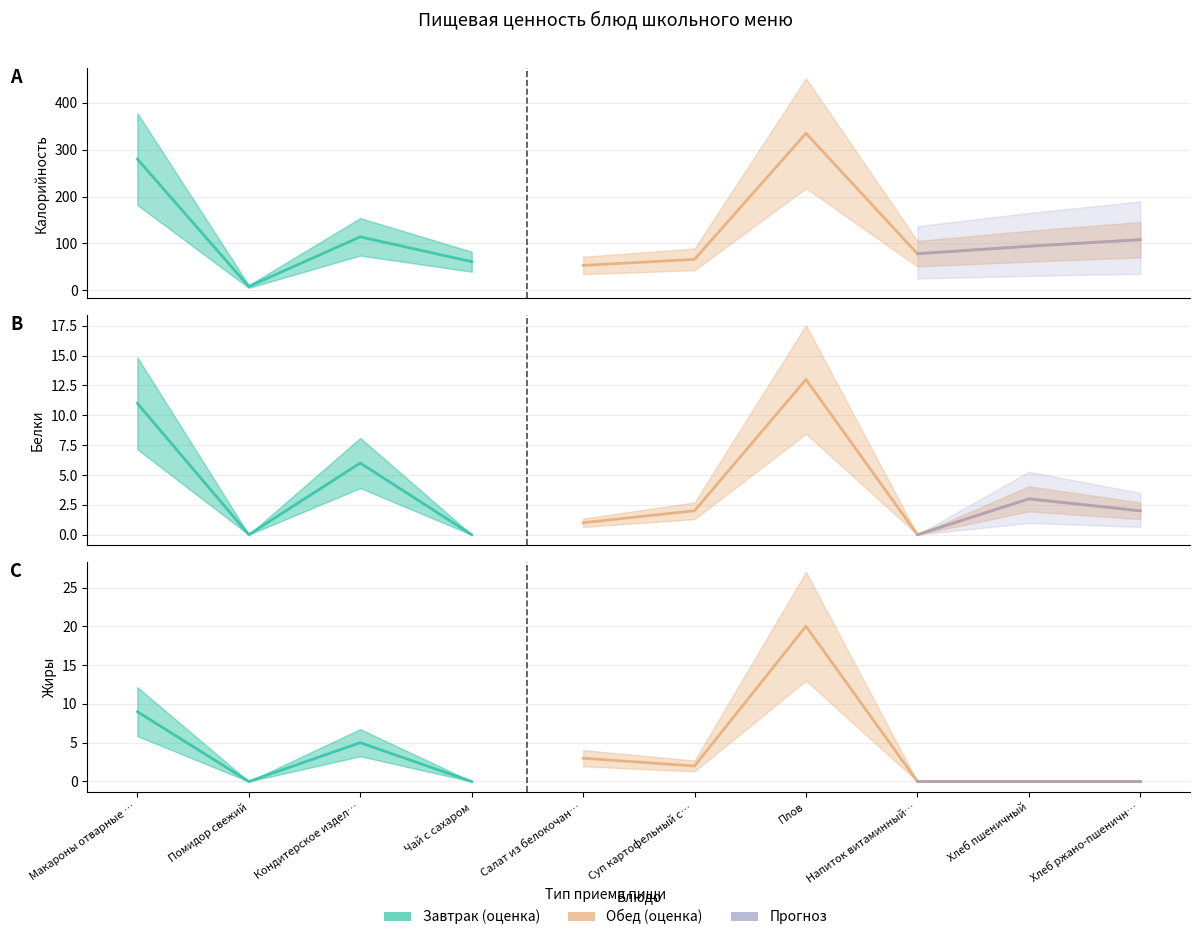

Which category has the lowest value across all series?

Помидор свежий